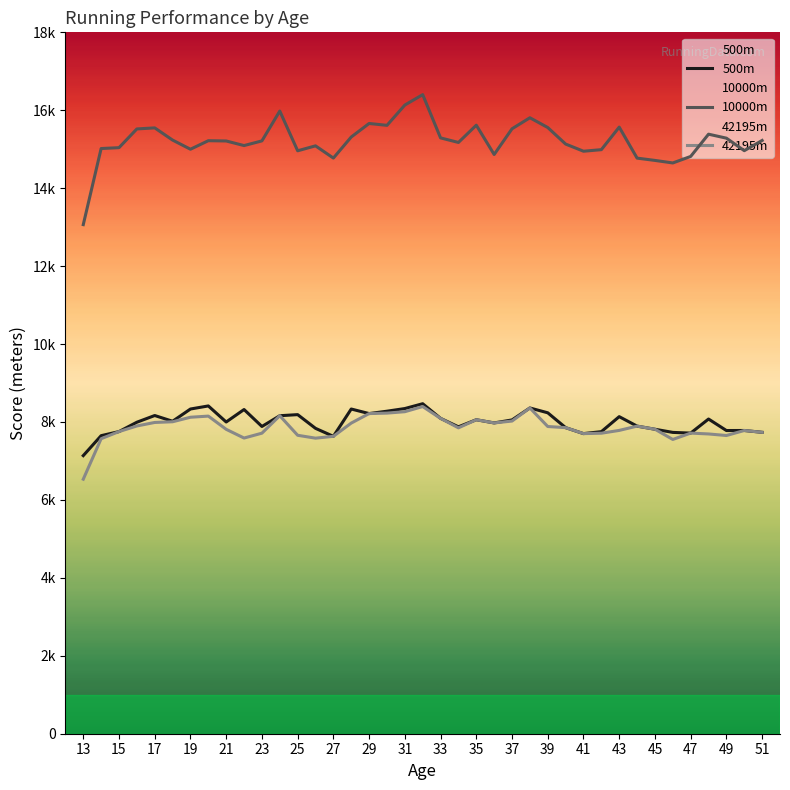

Rank the series at 17 from lowest to highest value.

42195m, 500m, 10000m